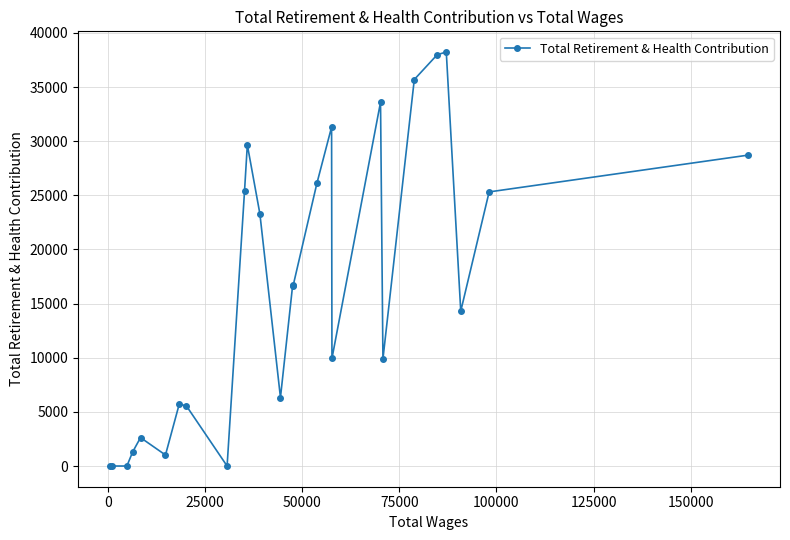

What is the value of the 19th point from the left?

33601